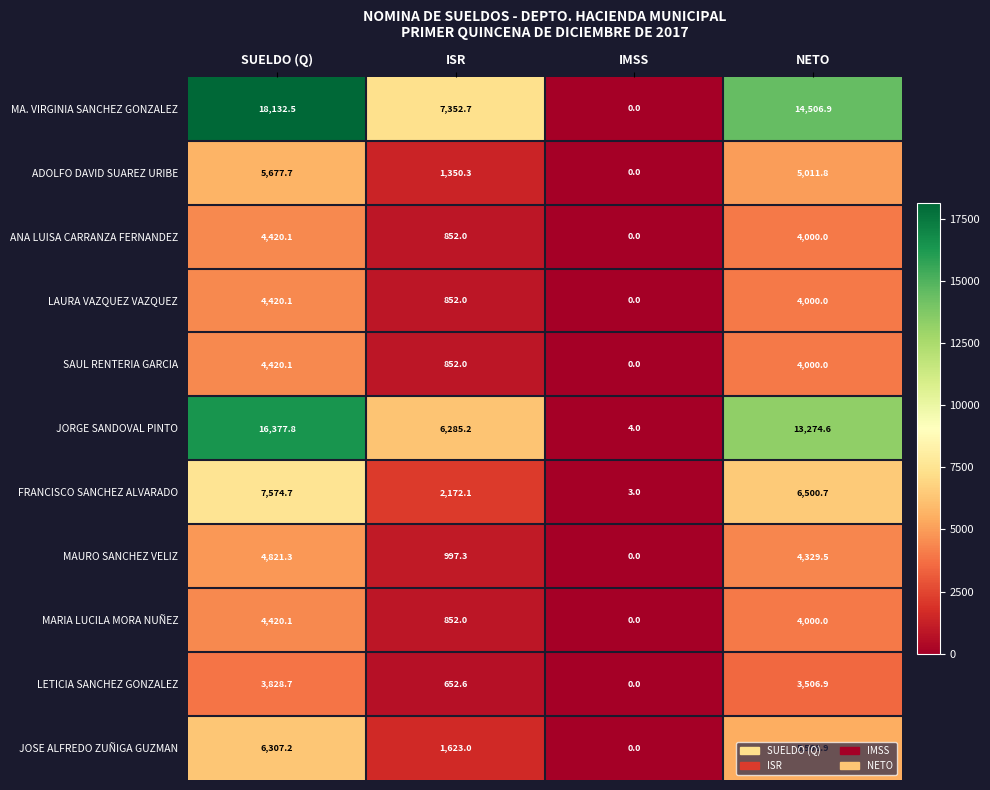

What is the approximate value of LAURA VAZQUEZ VAZQUEZ at SUELDO (Q)?

4420.1